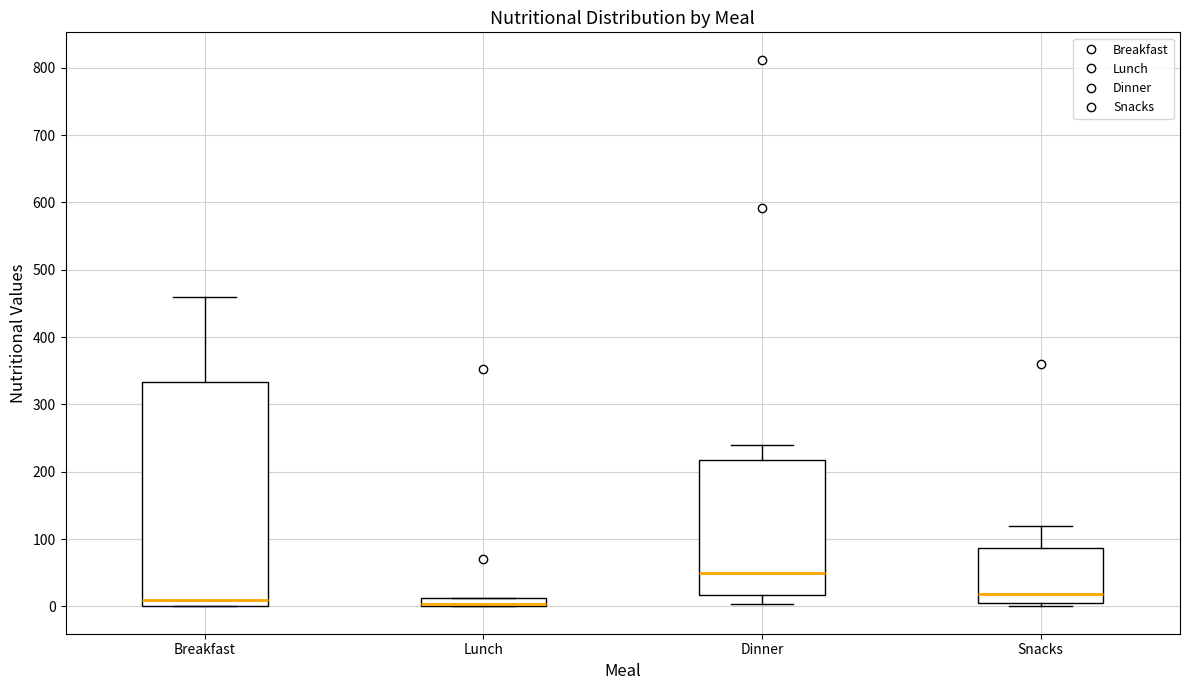

Which box is the tallest, from its lower edge to its upper edge?

Breakfast